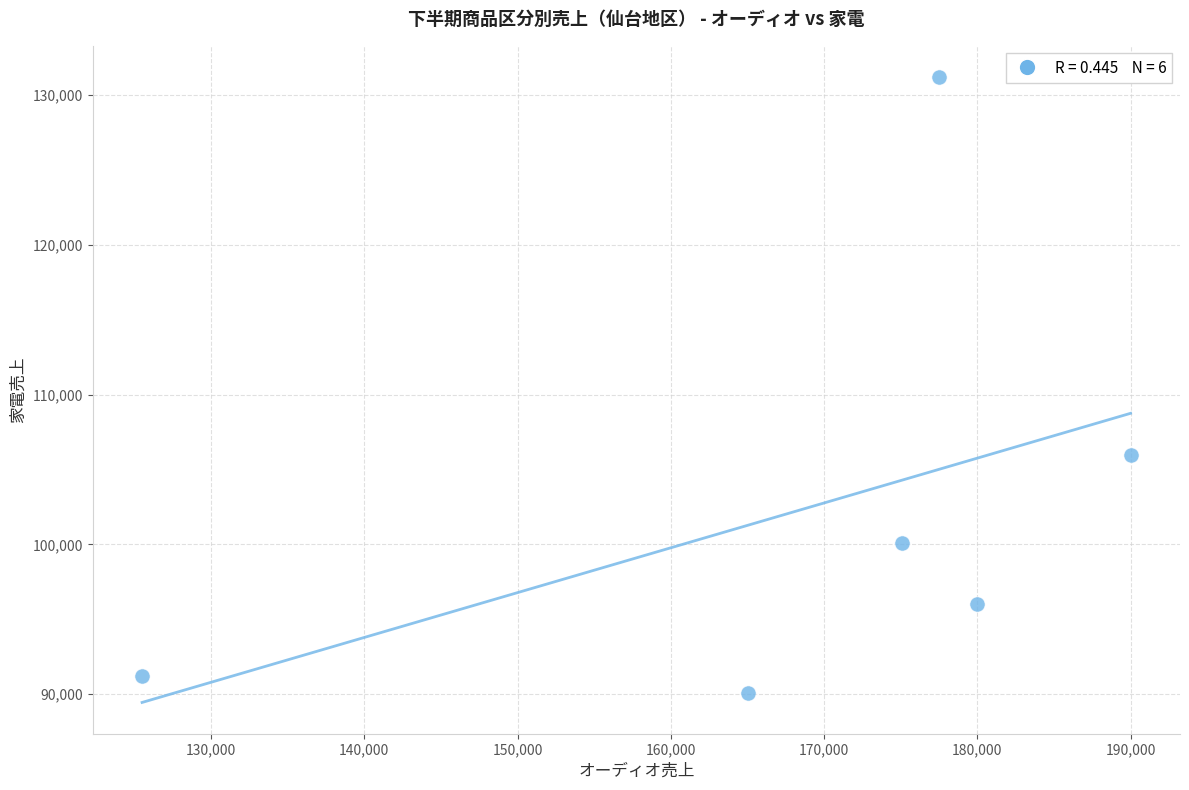

What Y value in the scatter plot is closest to 110640?

106000